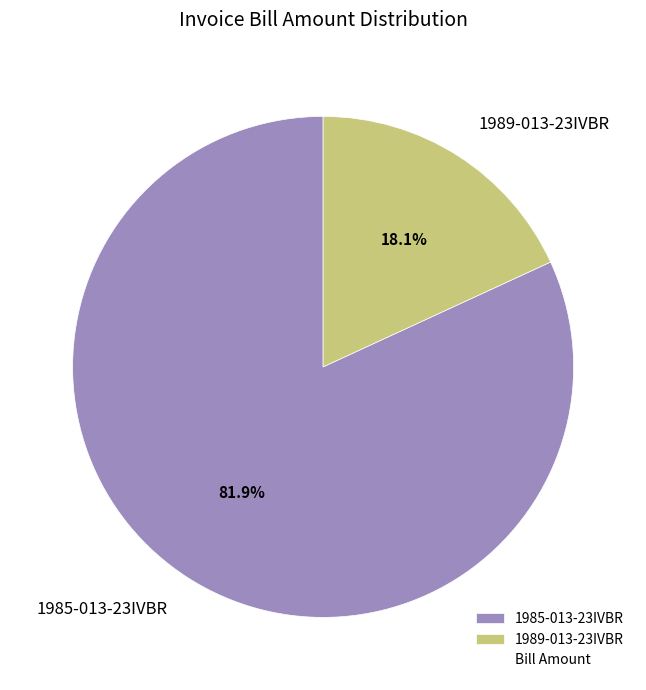

To the nearest percent, what is the difference between the largest and smallest slice percentages?

64%